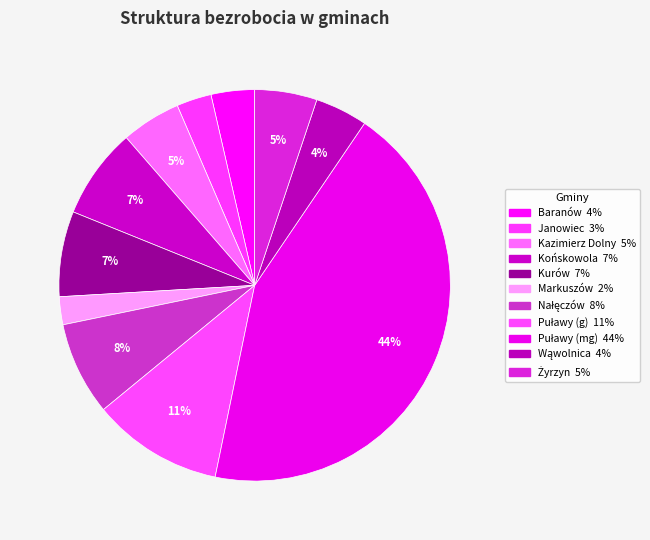

Rank the categories by value from lowest to highest.

Markuszów, Janowiec, Baranów, Wąwolnica, Kazimierz Dolny, Żyrzyn, Kurów, Końskowola, Nałęczów, Puławy (g), Puławy (mg)